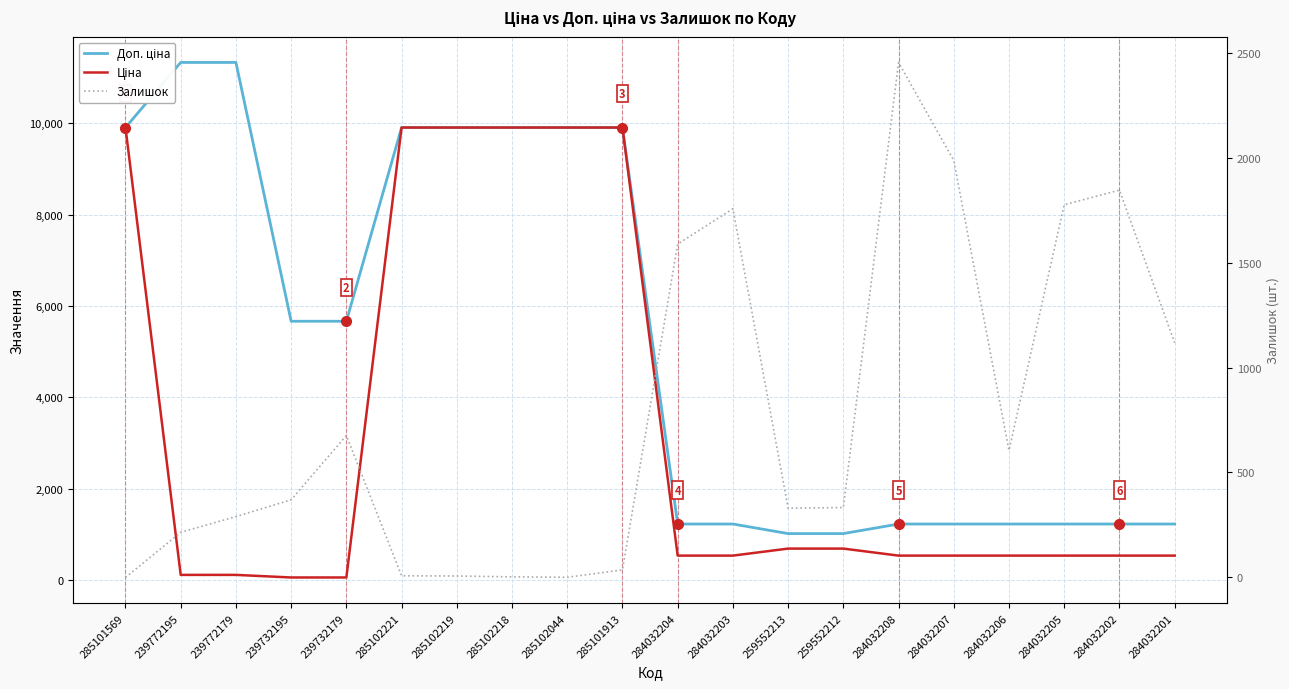

List the series in order of their overall mean, highest first.

Доп. ціна, Ціна, Залишок